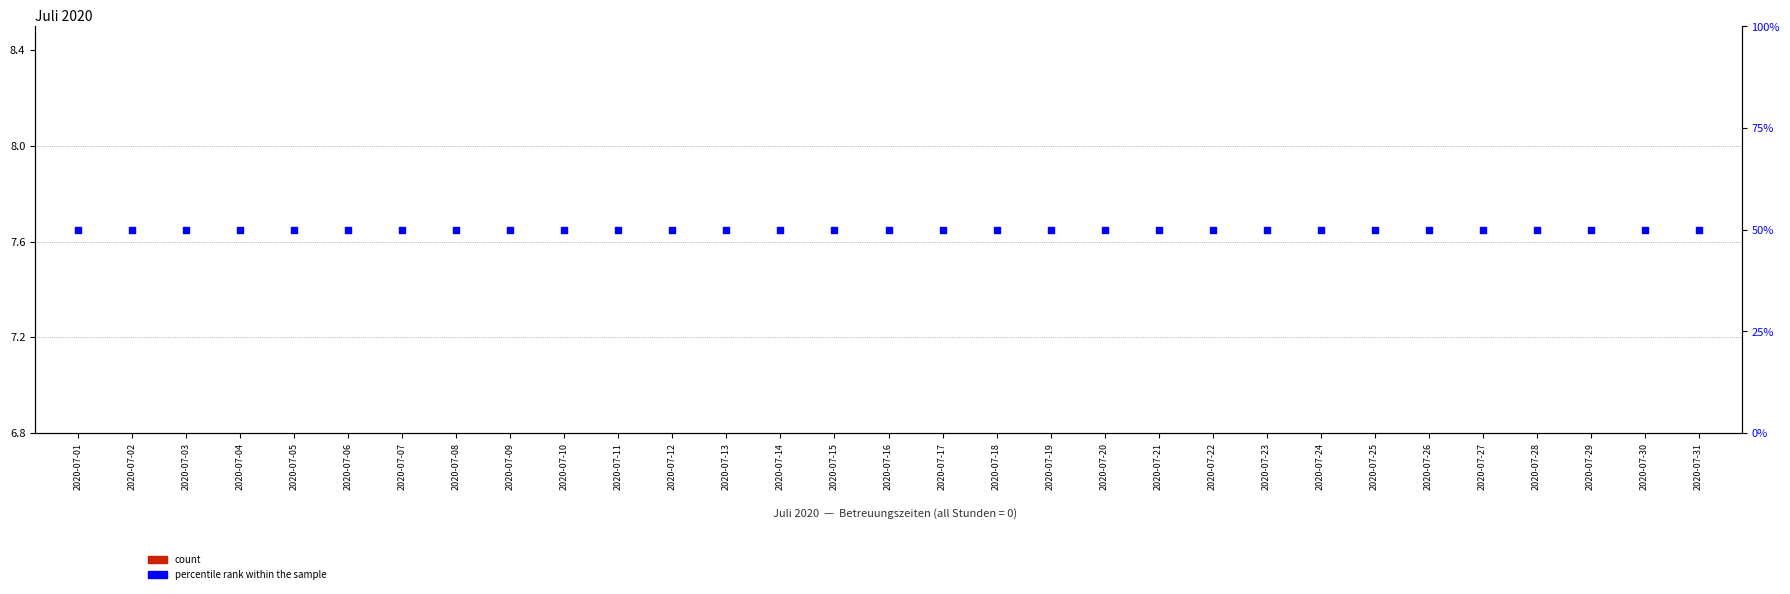

Which series contains the lowest Y value?

count